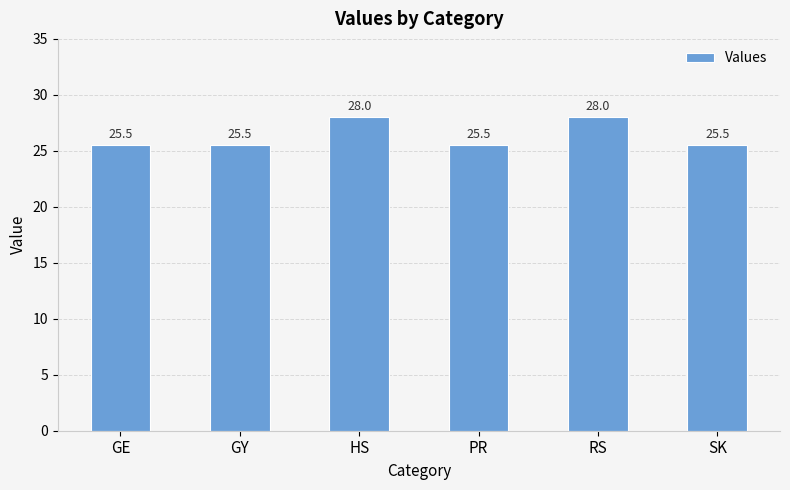

The value at PR is 25.5. True or false?

True